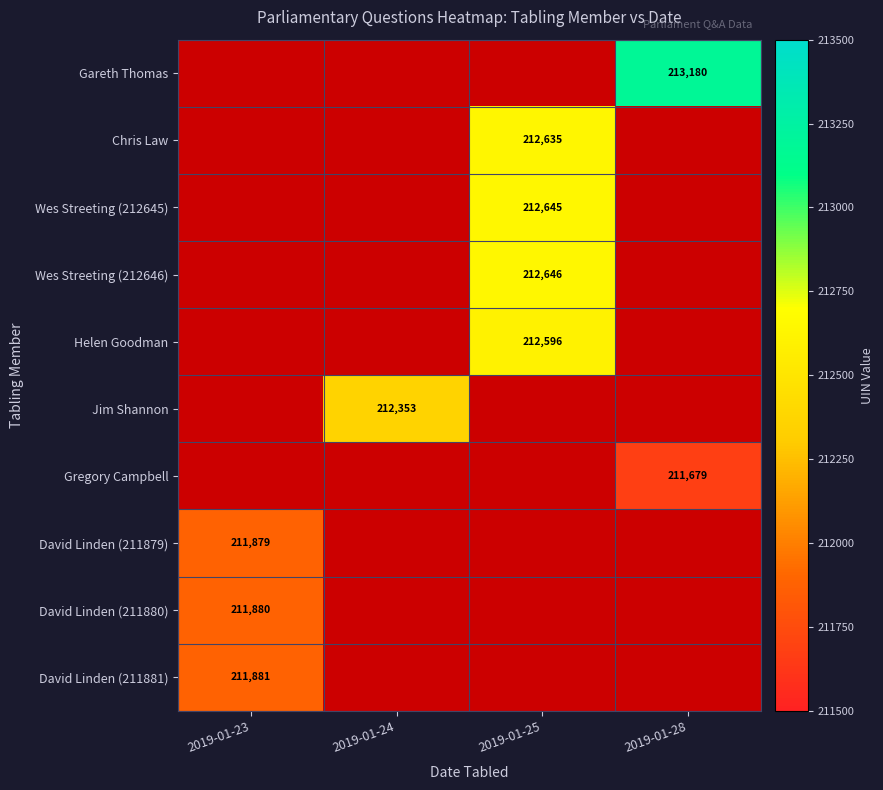

The Jim Shannon series shows 74117 at 2019-01-24. True or false?

False